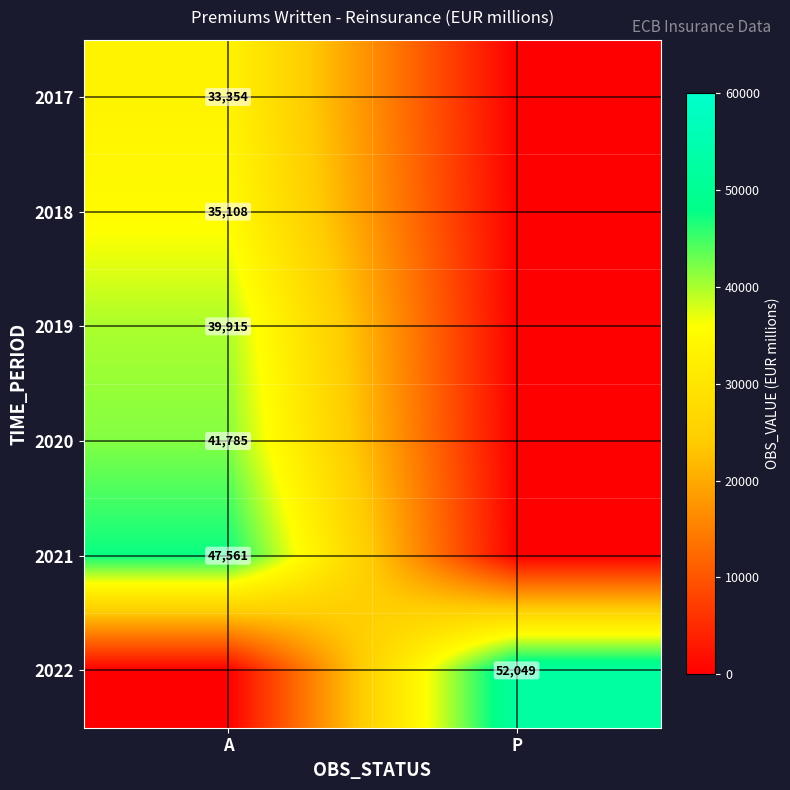

Rank the series at A from highest to lowest value.

2021, 2020, 2019, 2018, 2017, 2022